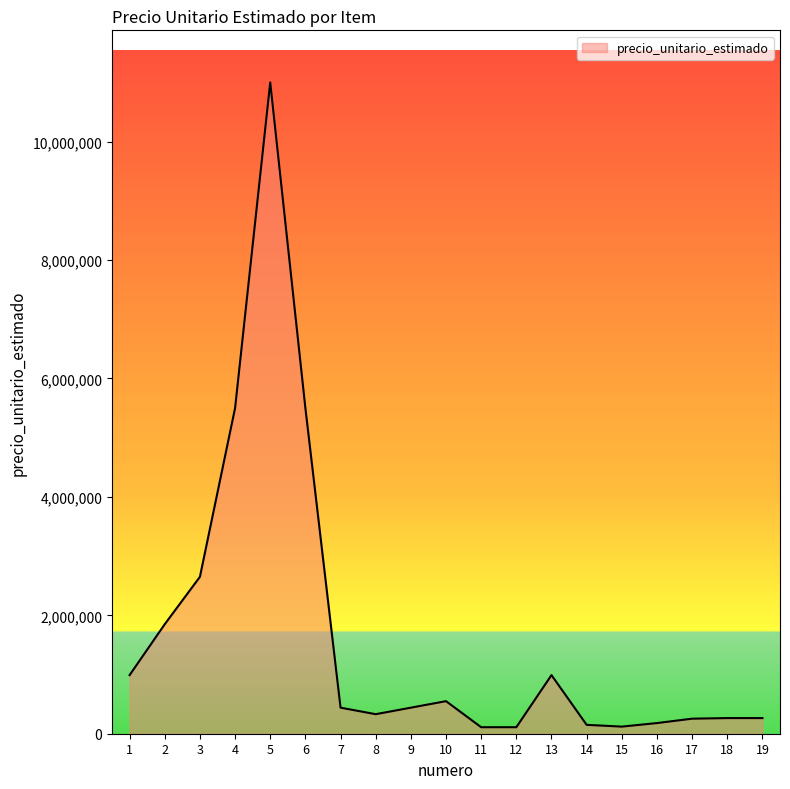

What is the difference between the second highest and minimum values?

5390000